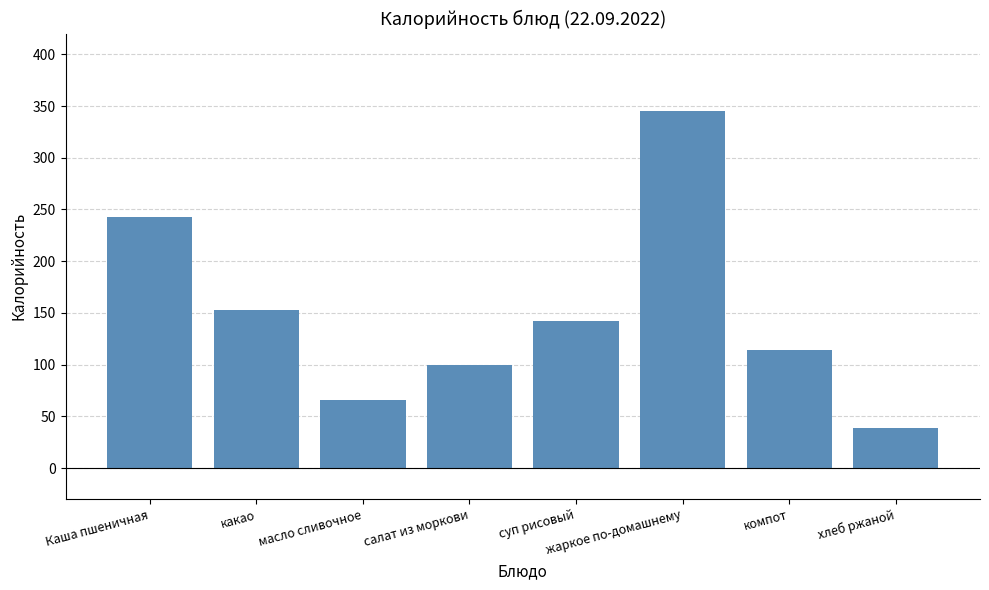

Rank the categories by value from lowest to highest.

хлеб ржаной, масло сливочное, салат из моркови, компот, суп рисовый, какао, Каша пшеничная, жаркое по-домашнему